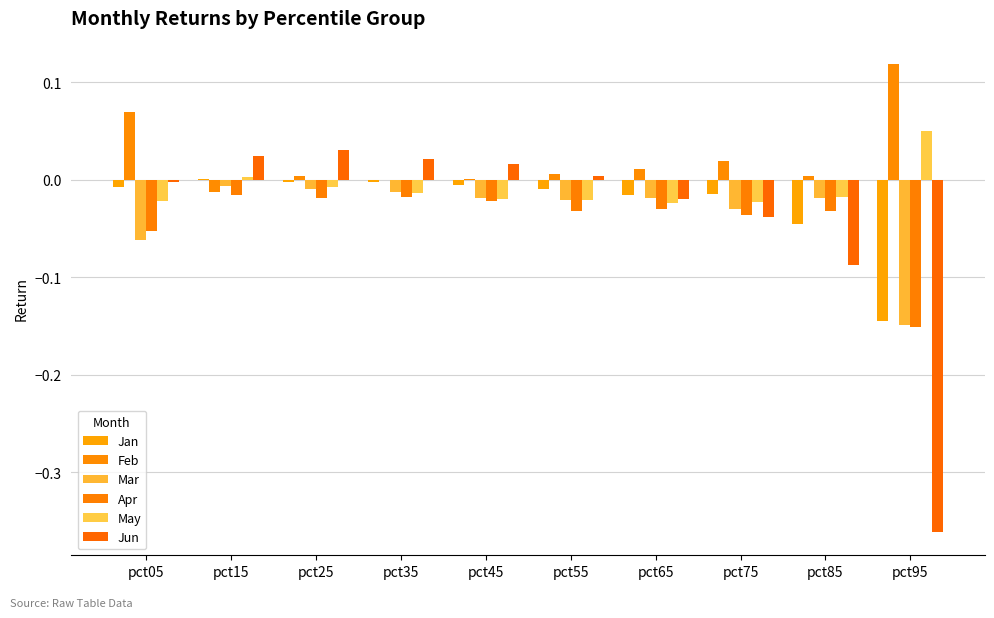

Are the bars grouped side by side (vs. stacked)?

Yes